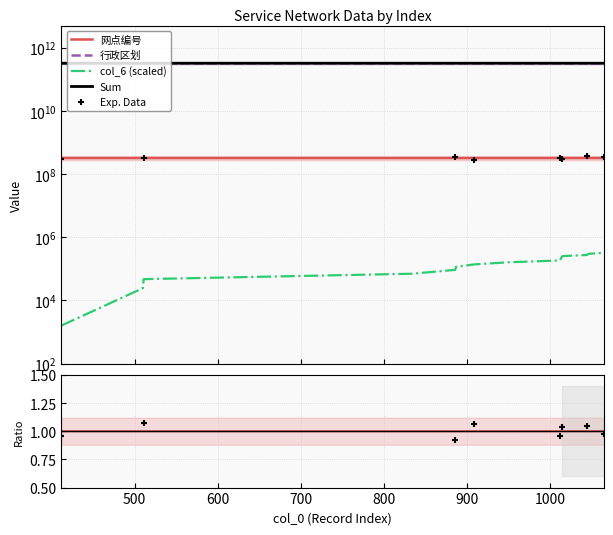

At how many categories does at least one series exceed 187815484809?

15